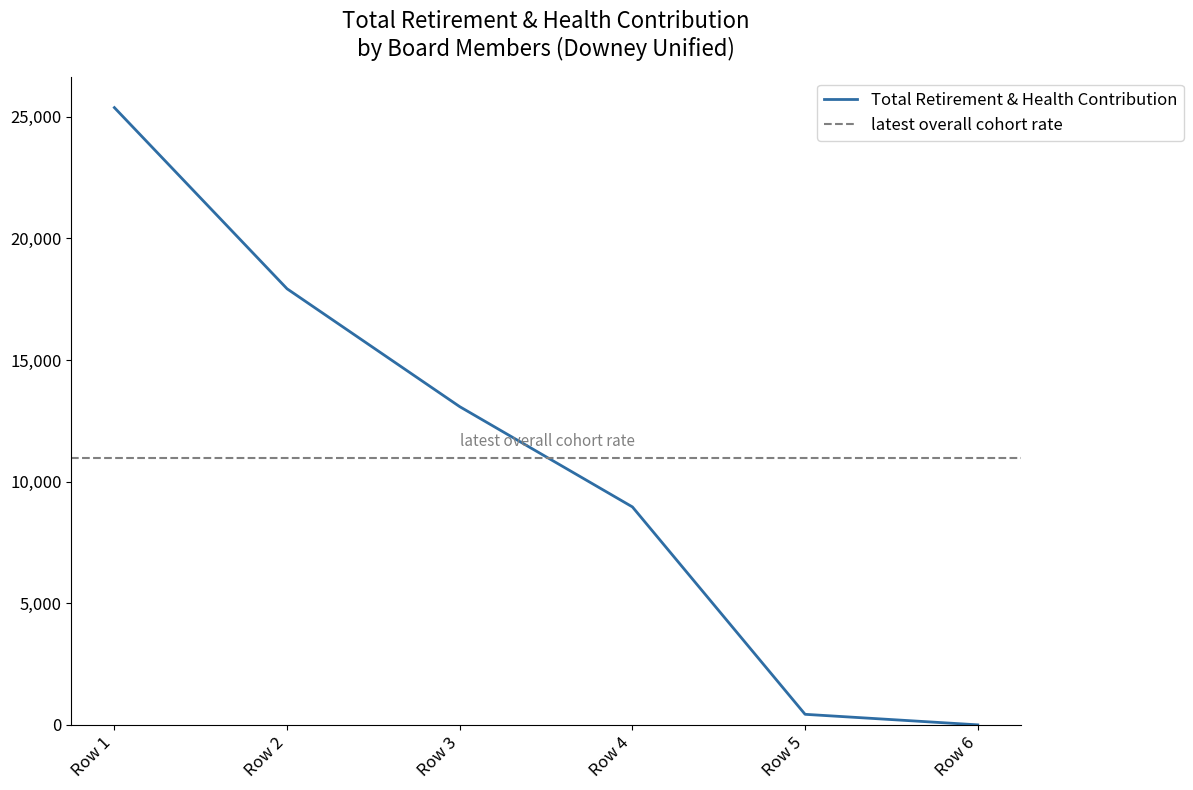

The value of Total Retirement & Health Contribution at Row 6 is -8223. True or false?

False